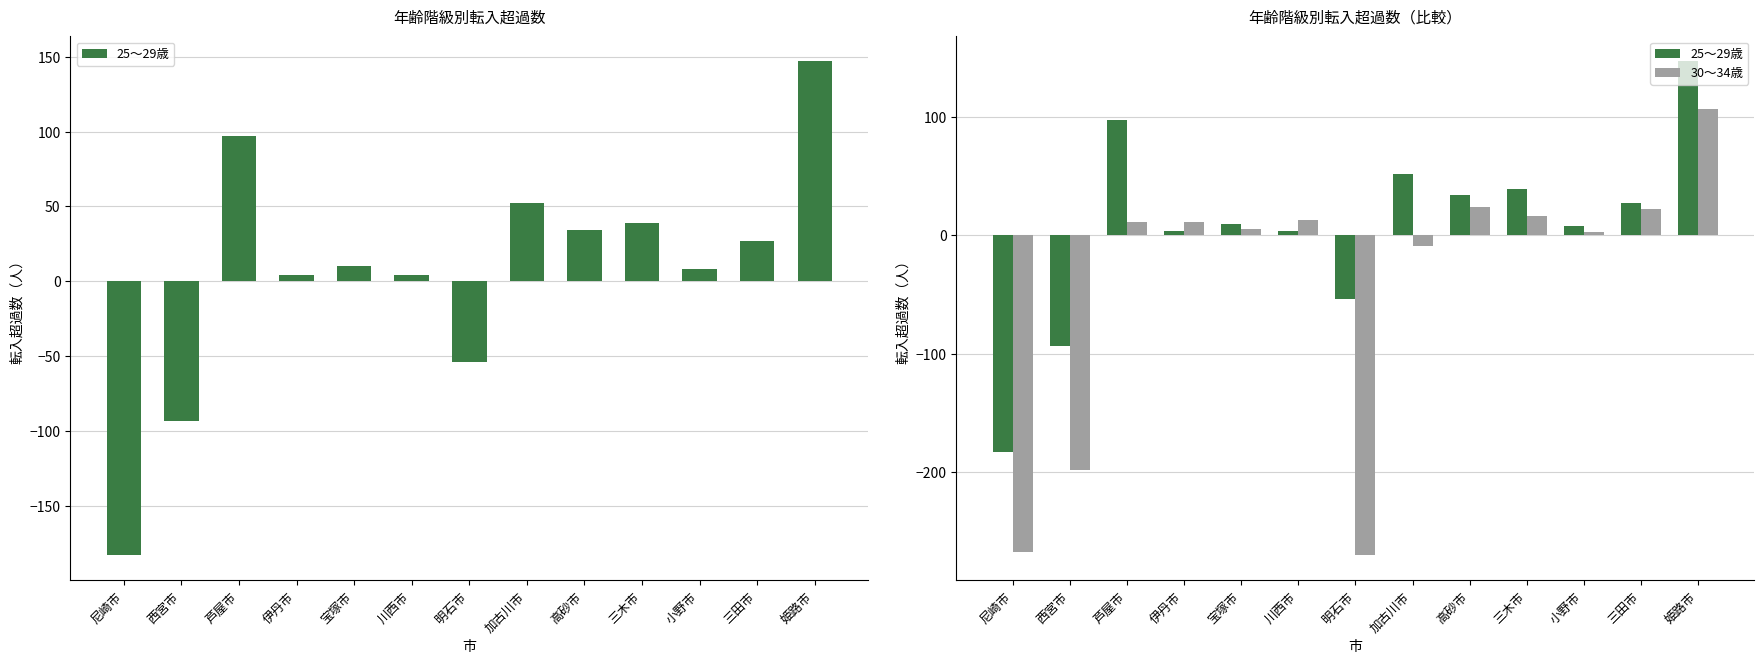

What is the value of the 30～34歳 bar at the 7th from the left?

-270